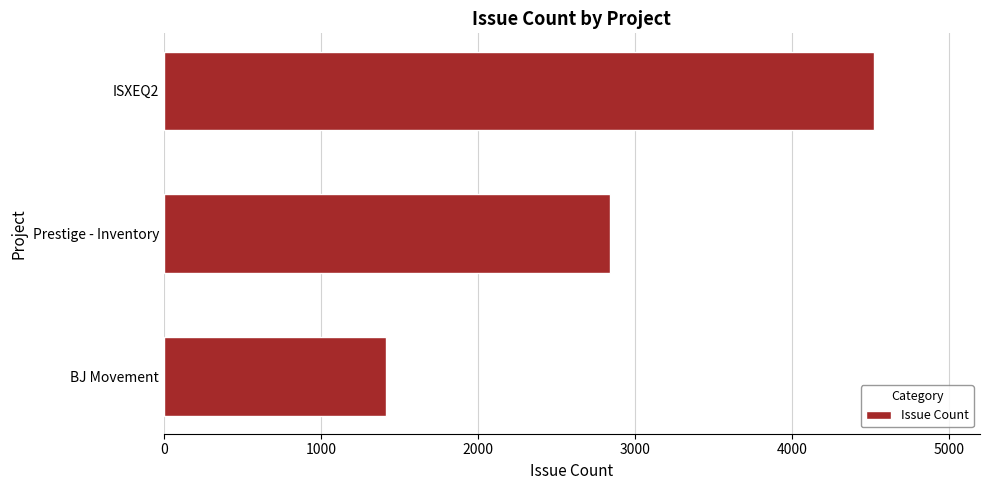

Rank the categories by value from lowest to highest.

BJ Movement, Prestige - Inventory, ISXEQ2